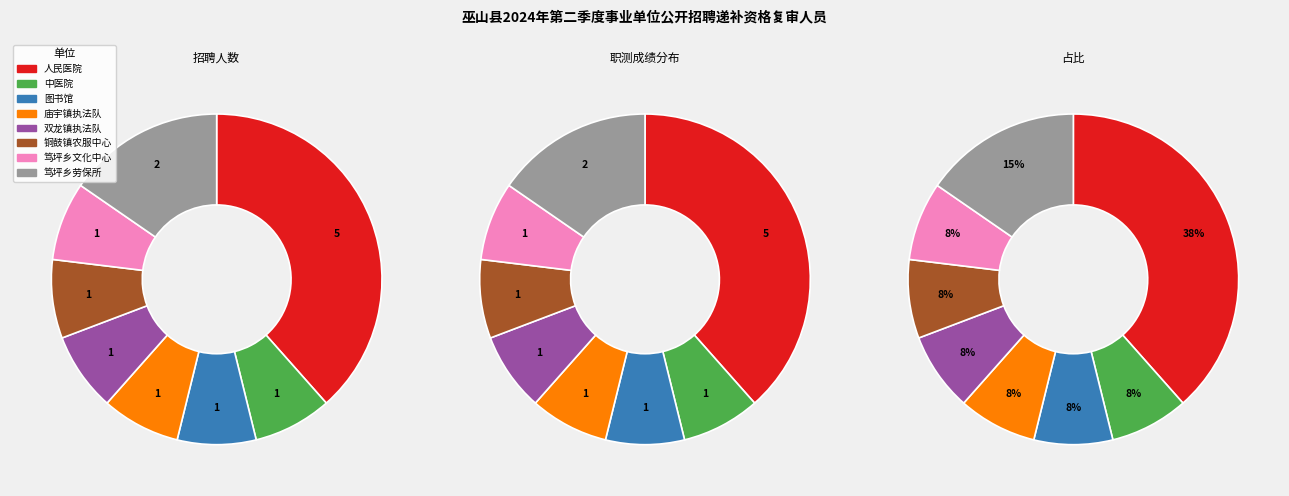

What is the ratio of the value at 重庆市巫山县铜鼓镇农业服务中心 to the value at 重庆市巫山县人民医院?

0.2